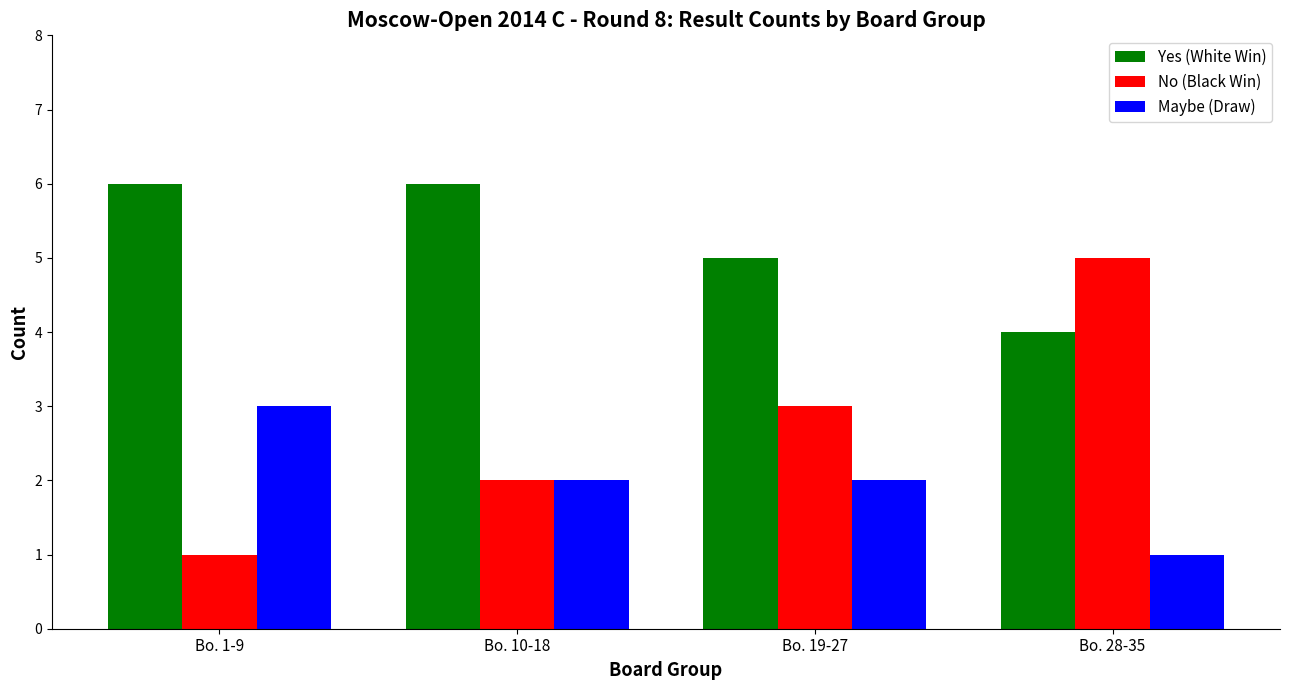

The Yes (White Win) series shows 6 at Bo. 10-18. True or false?

True